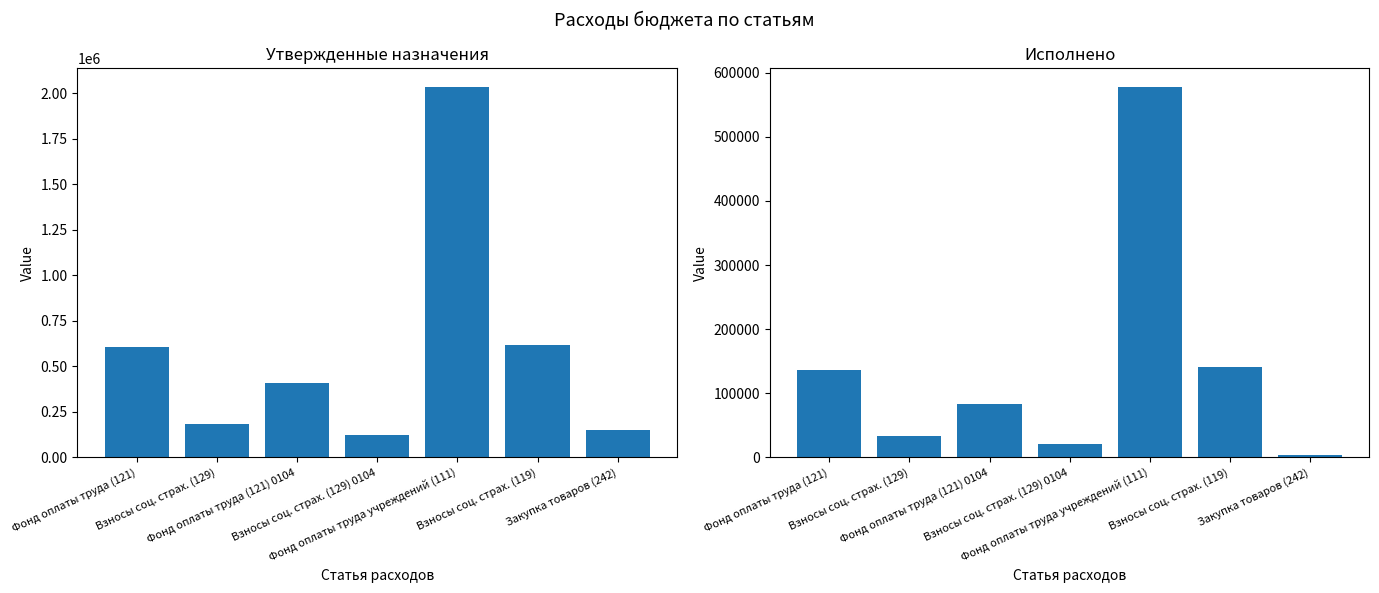

What is the approximate value of Исполнено at Взносы соц. страх. (129)?

32735.9